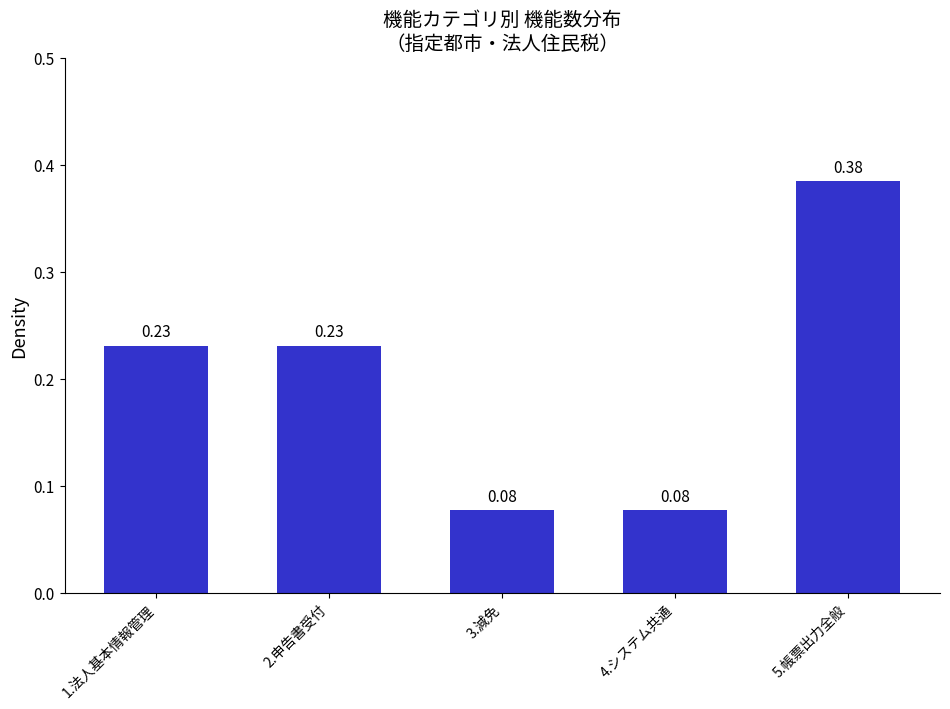

Between 5.帳票出力全般 and 2.申告書受付, which is larger?

5.帳票出力全般